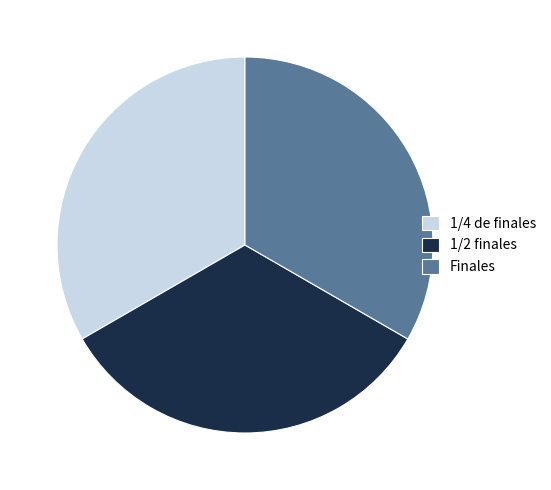

Combined, do 1/2 finales and 1/4 de finales account for over 50%?

Yes